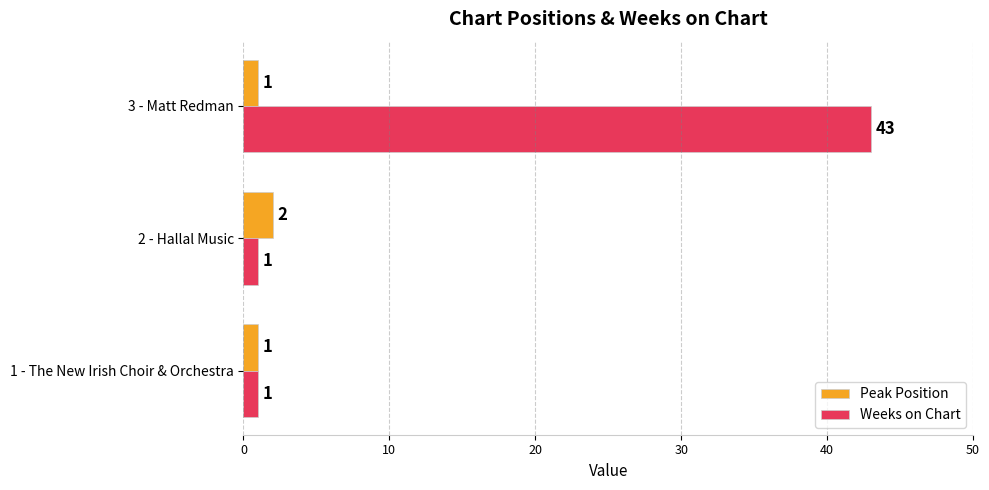

The Peak Position series shows 1 at 1 - The New Irish Choir & Orchestra. True or false?

True